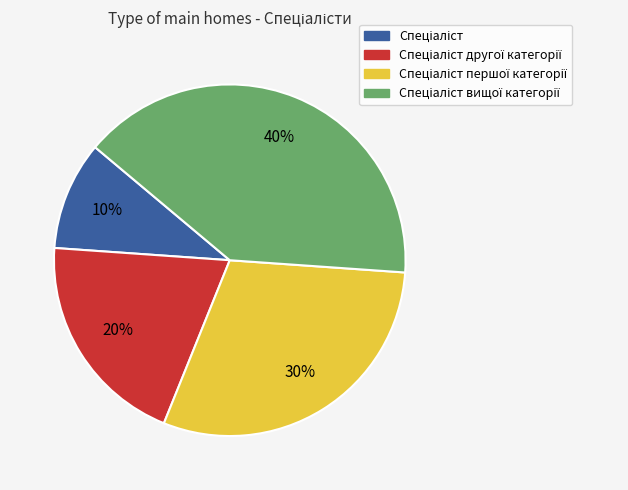

Does any single category account for the majority?

No